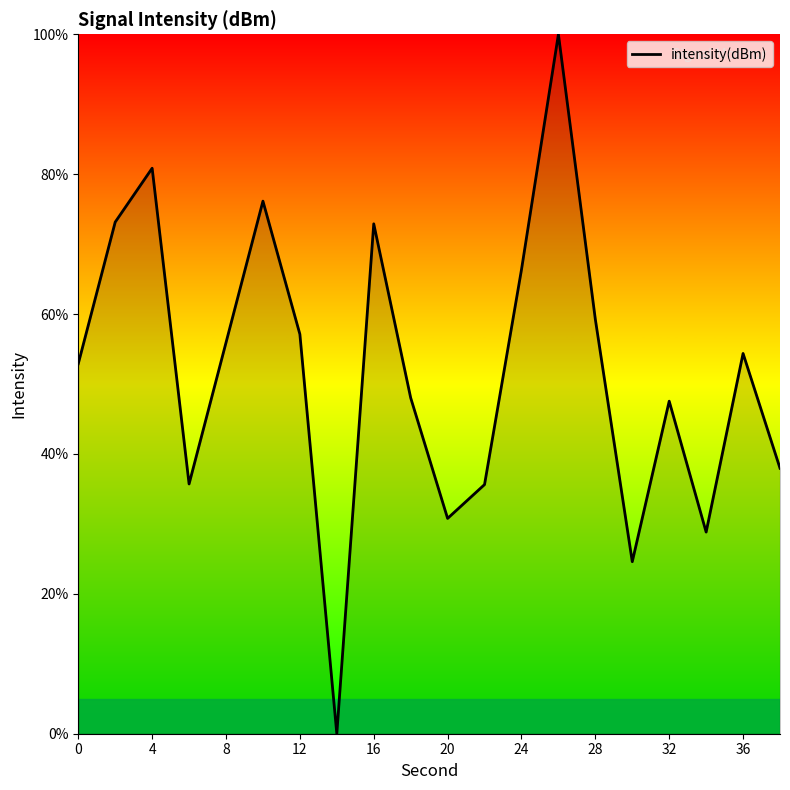

How many values are above zero?

19